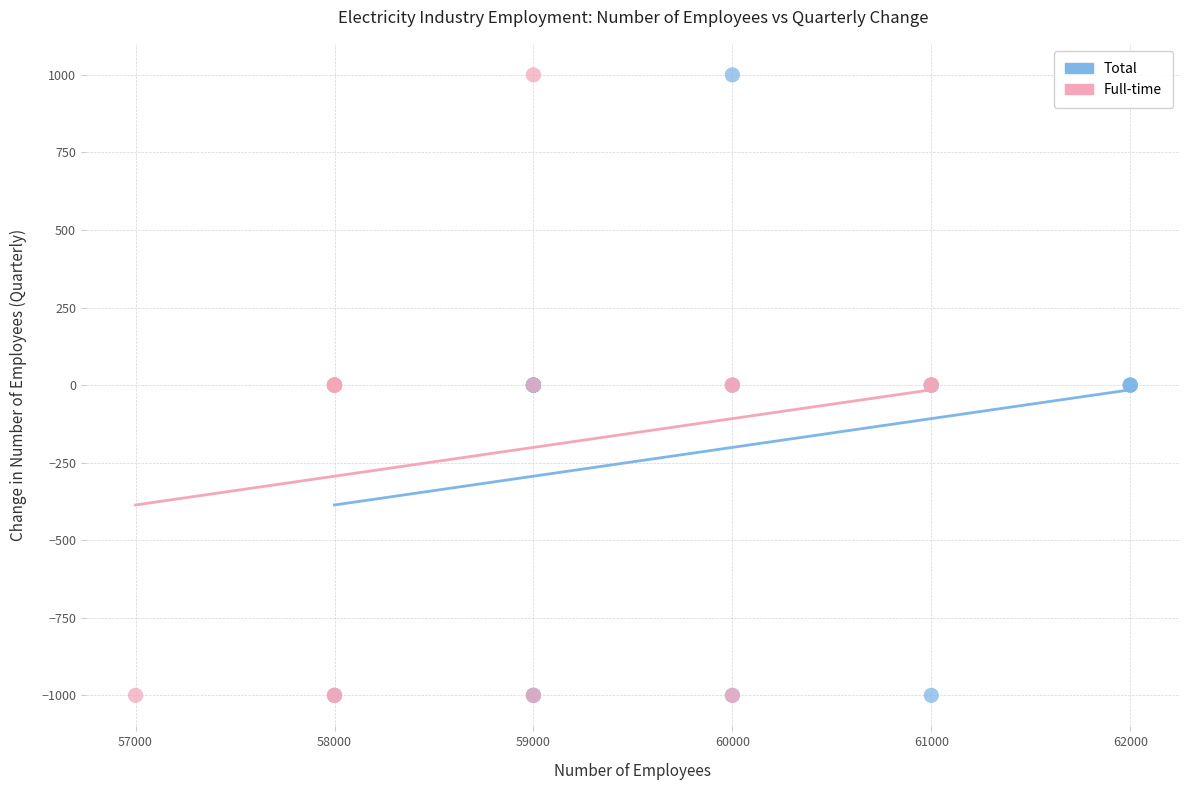

What are all the series names shown in the legend?

Total, Full-time